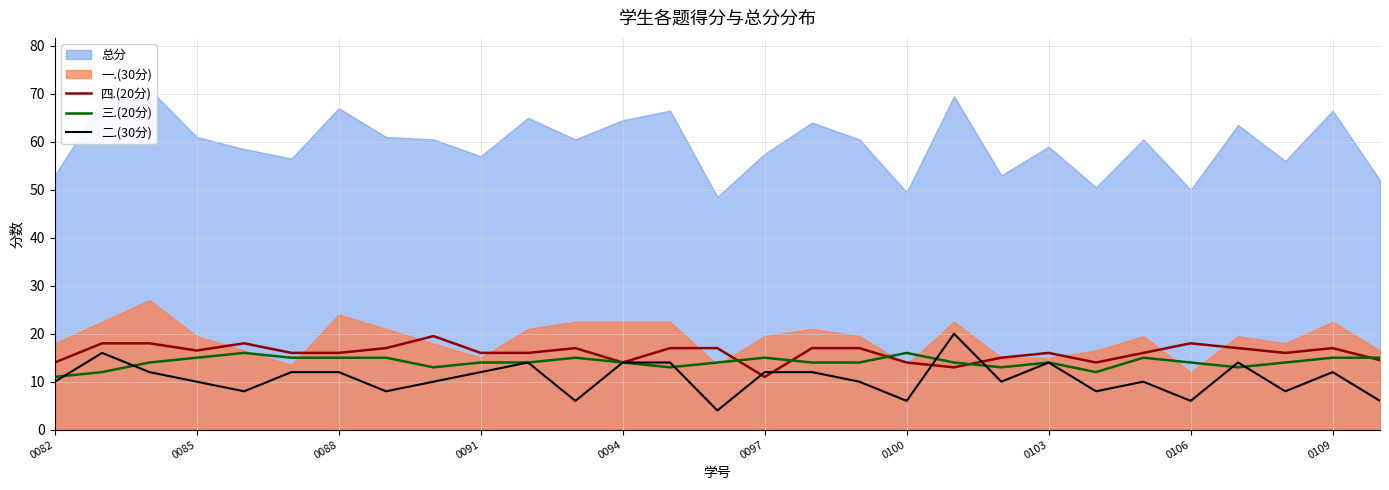

The value of 三.(20分) at 0094 is 14.0. True or false?

True